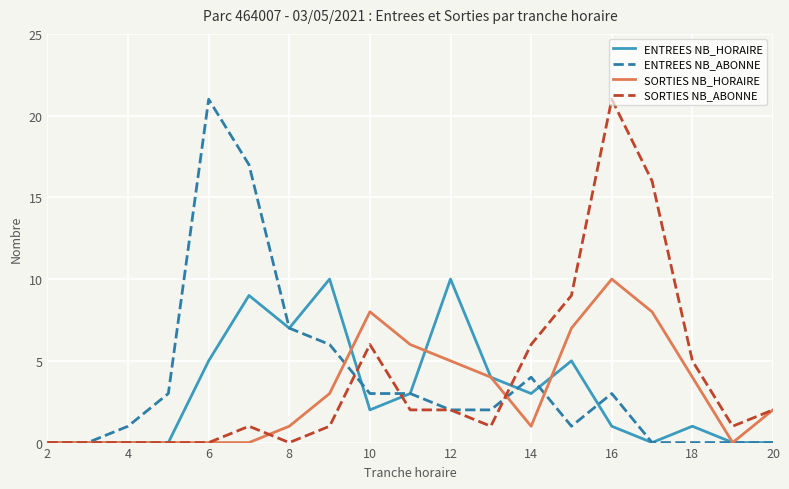

At which category is the sum across all series the highest?

16